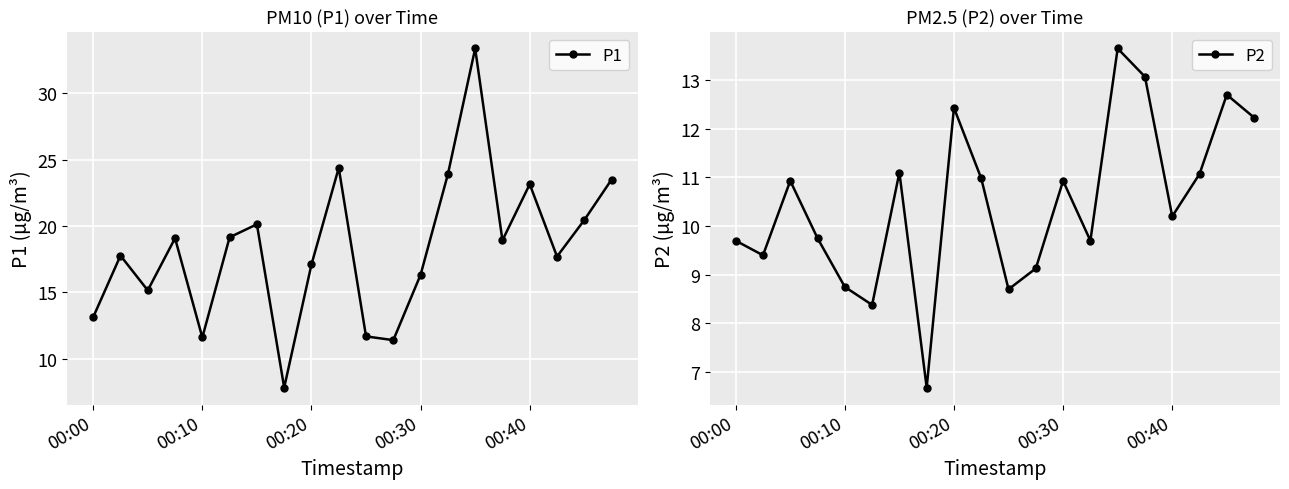

True or false: P2 and P1 intersect in this chart.

False